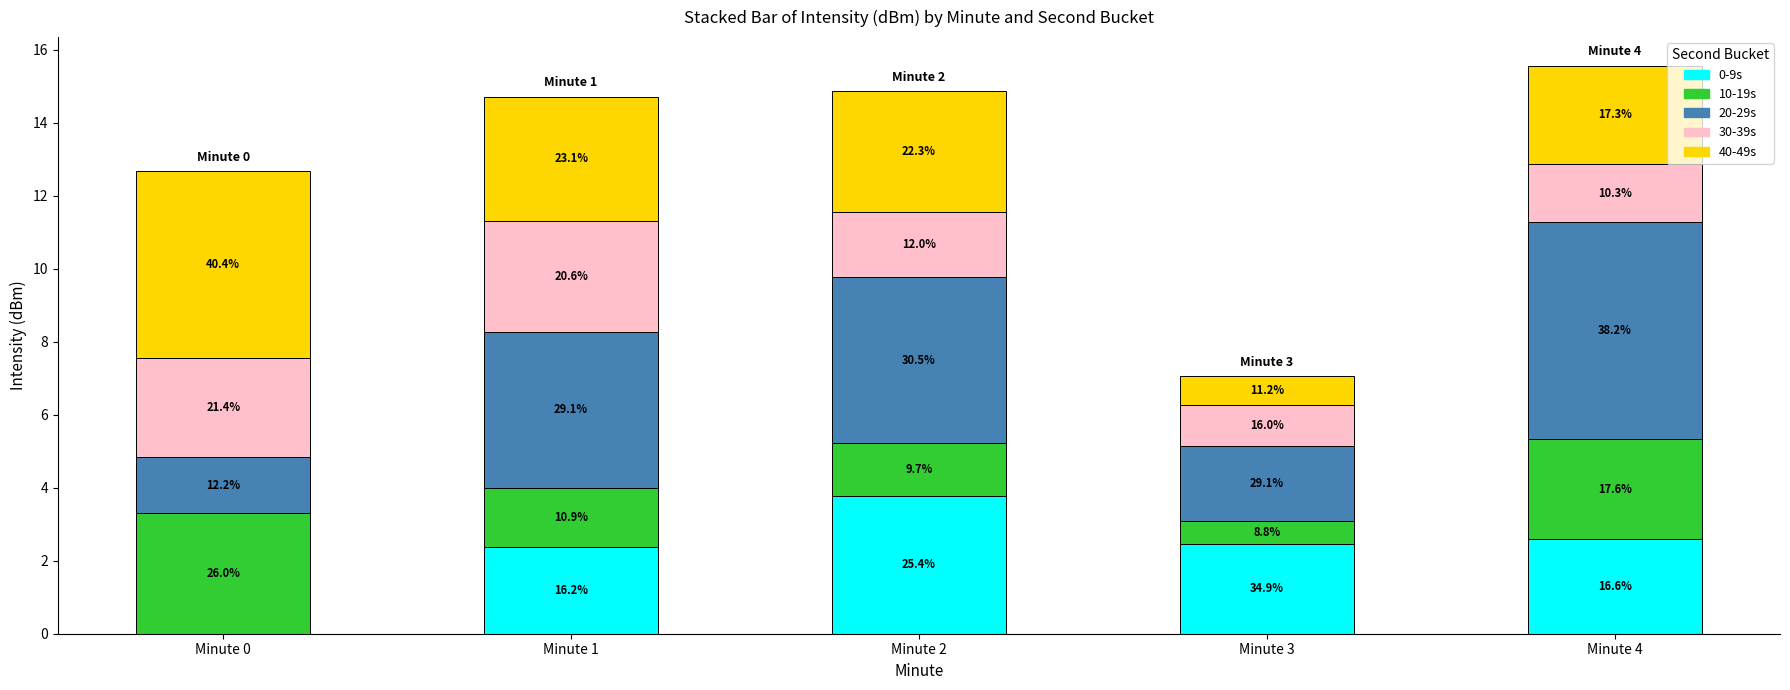

At Minute 4, list the series in order from smallest to largest.

30-39s, 0-9s, 40-49s, 10-19s, 20-29s